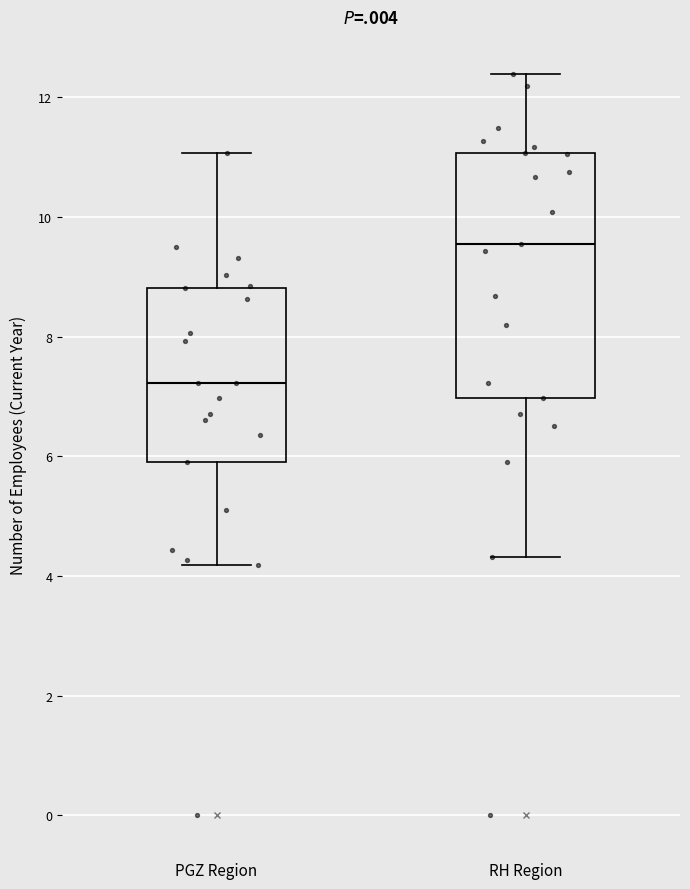

Where does the upper whisker of the box for RH Region end on the y-axis? The values are not printed on the chart, so give them approximately, as read against the axis.

12.4